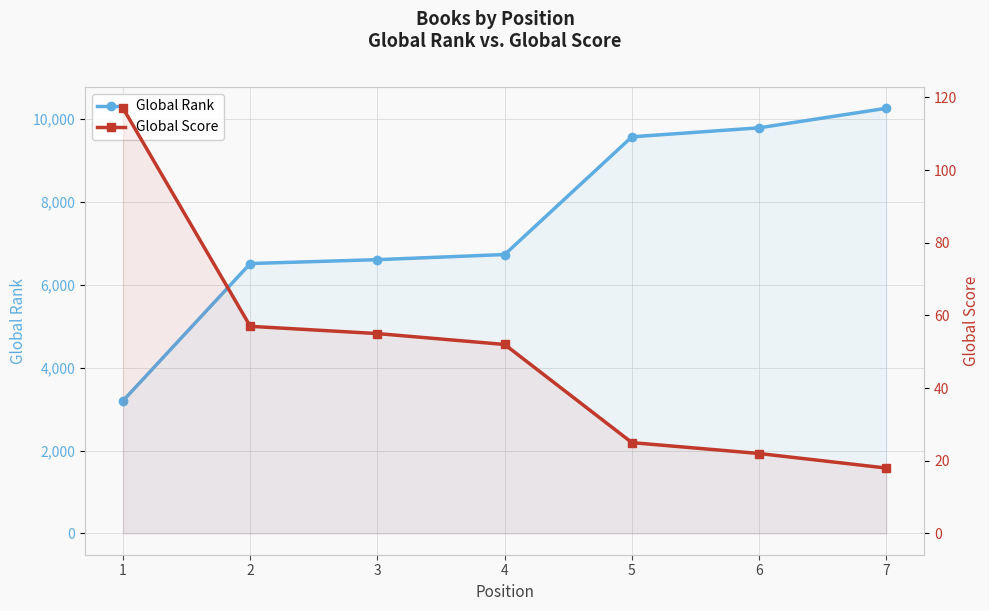

How many data points does each series have?

7